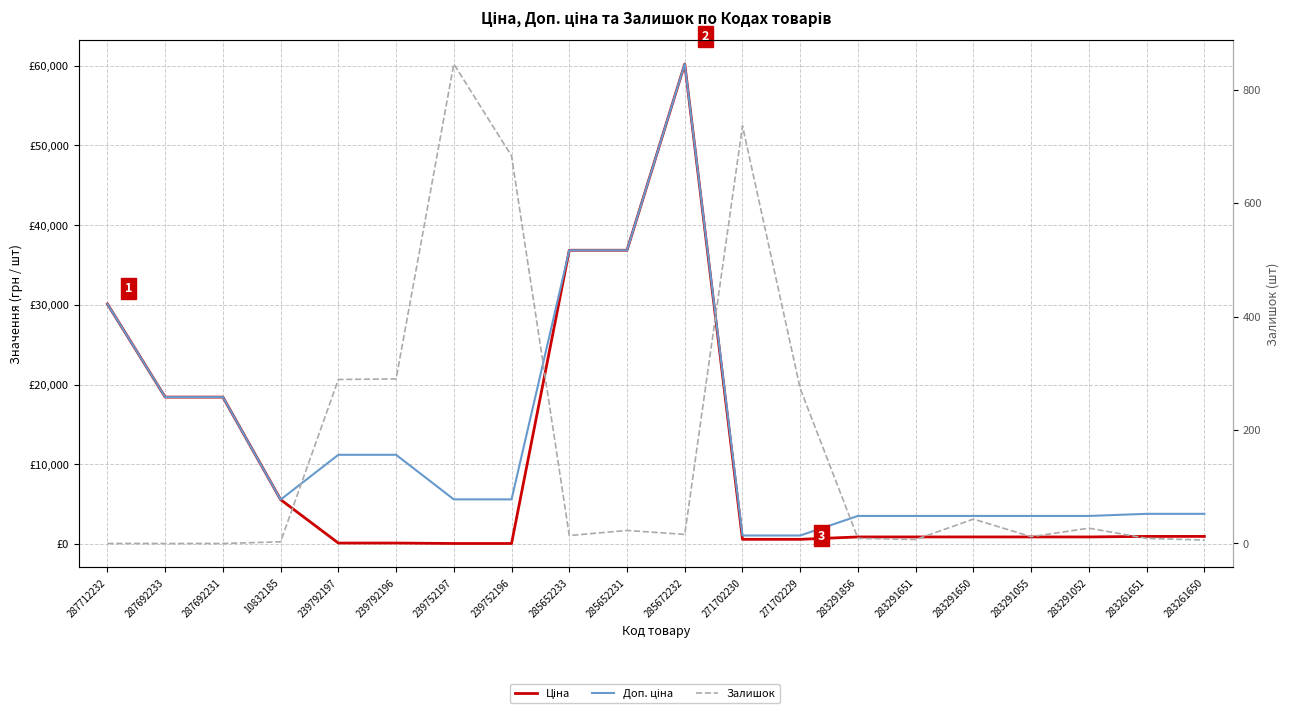

What is the sum of all Доп. ціна values?

267173.5